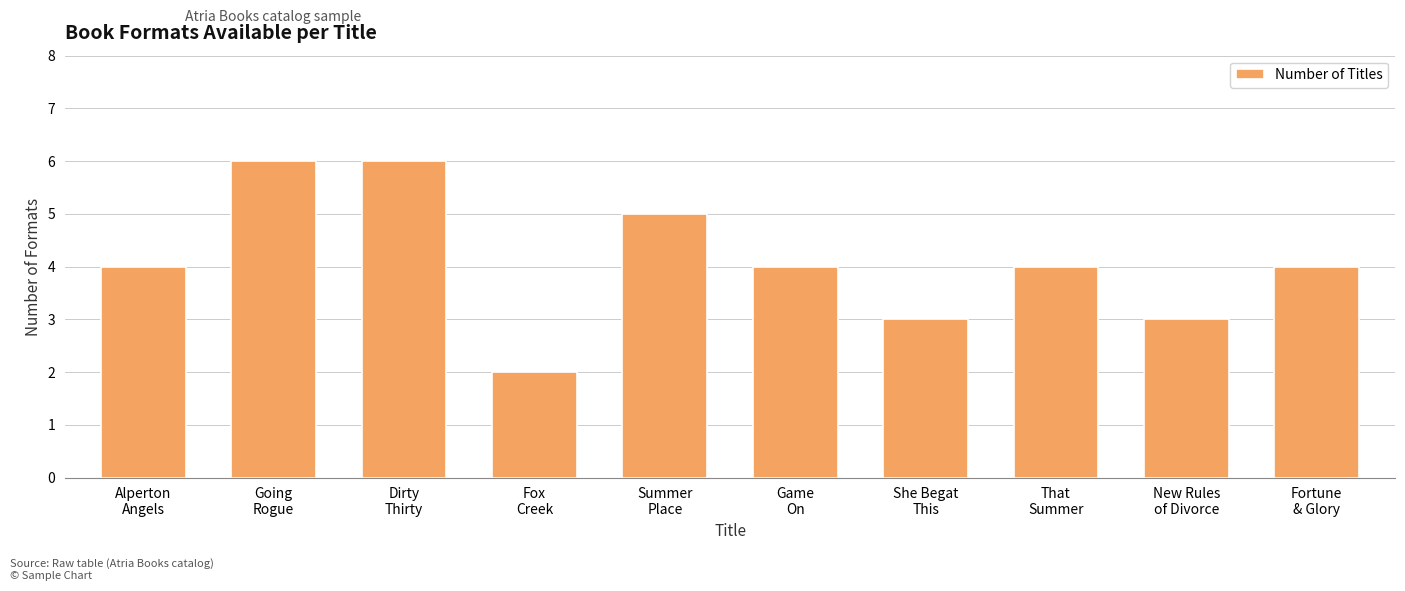

What is the average value?

4